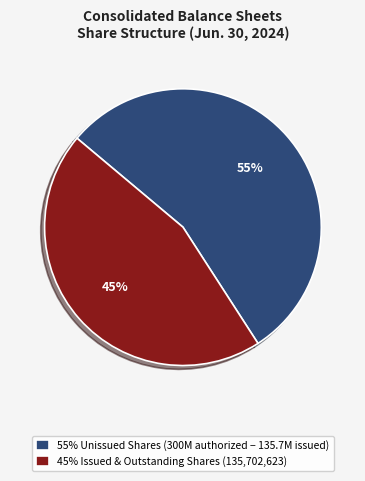

To the nearest percent, what percentage of the pie is 55% Unissued Shares (300M authorized − 135.7M issued)?

55%